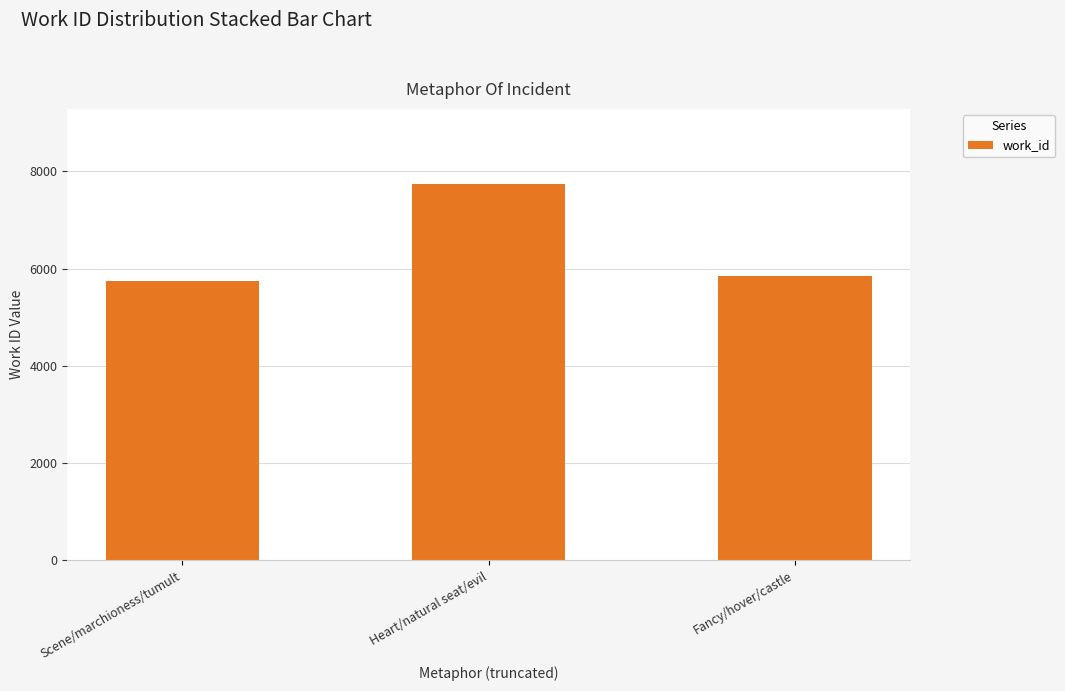

Rank the categories by value from lowest to highest.

Scene/marchioness/tumult, Fancy/hover/castle, Heart/natural seat/evil